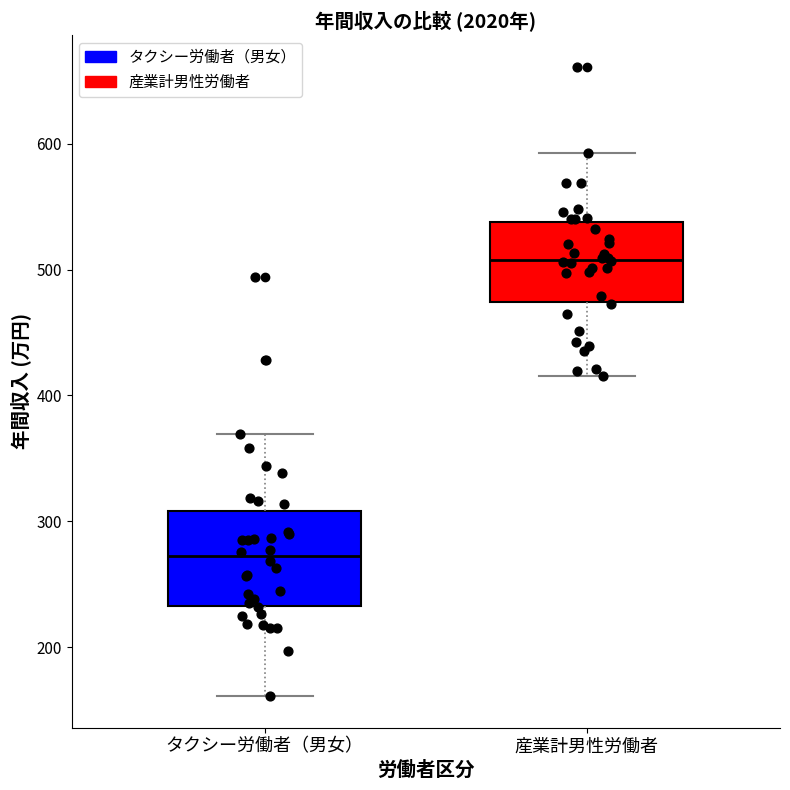

Reading left to right, transcribe this box plot: for each box, give where its median line is, the range the box spans, and where its two whiskers end, as read against the y-axis. The values are not printed on the chart, so give them approximately, as read against the axis.

タクシー労働者（男女）: median 270, box 230 to 310, whiskers 160 to 370
産業計男性労働者: median 510, box 470 to 540, whiskers 420 to 590